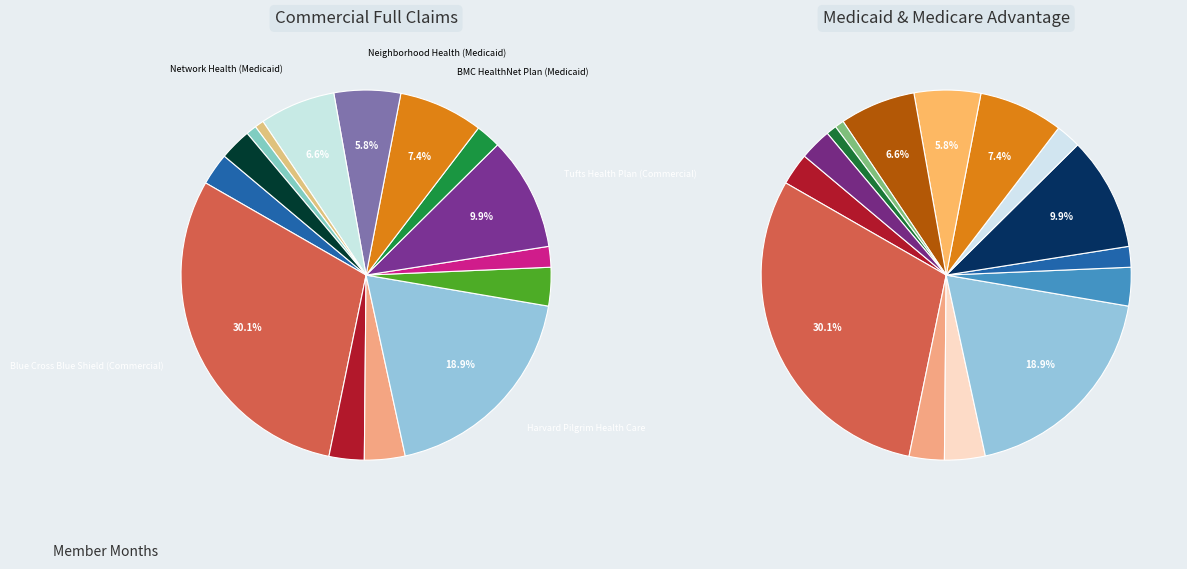

Rank the categories by value from highest to lowest.

Blue Cross Blue Shield (Commercial), Harvard Pilgrim Health Care, Tufts Health Plan (Commercial), BMC HealthNet Plan (Medicaid), Network Health (Medicaid), Neighborhood Health (Medicaid), Fallon Health (Commercial), Health New England, Connecticut General Life, Aetna Health (Commercial), Tufts Medicare Advantage, United Healthcare (Commercial), Neighborhood Health (Commercial), Fallon Health (Medicare), Blue Cross Blue Shield (Medicare)